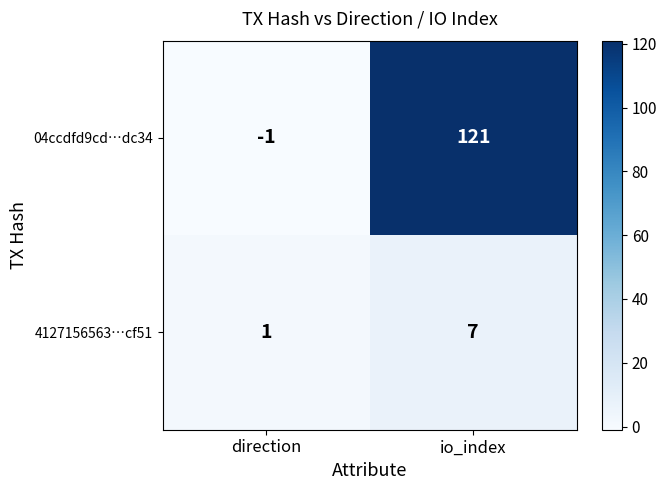

What is the average value of the 4127156563…cf51 series?

4